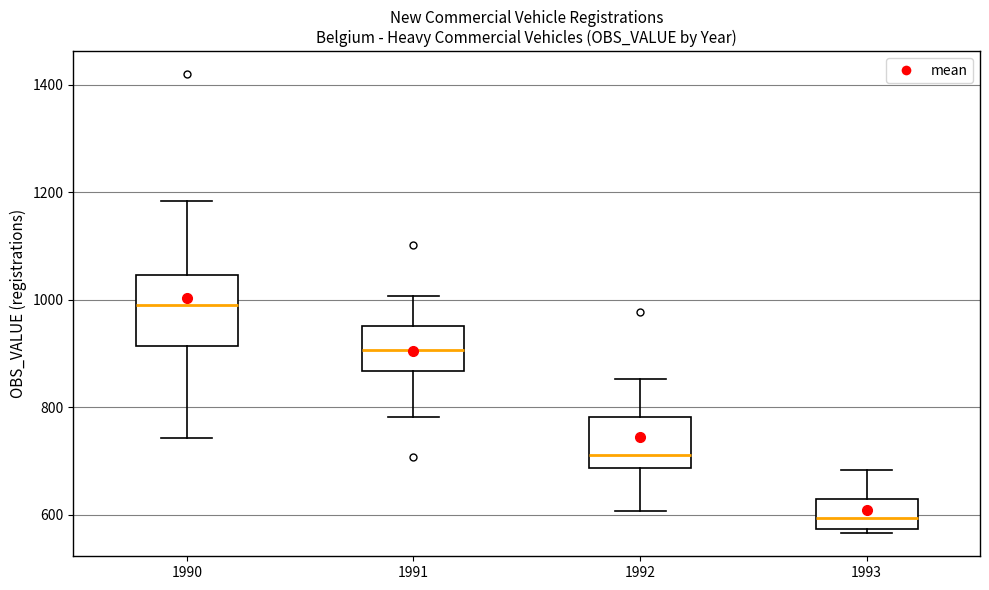

Where does the median line of the box at x = 1992 sit on the y-axis? The values are not printed on the chart, so give them approximately, as read against the axis.

720